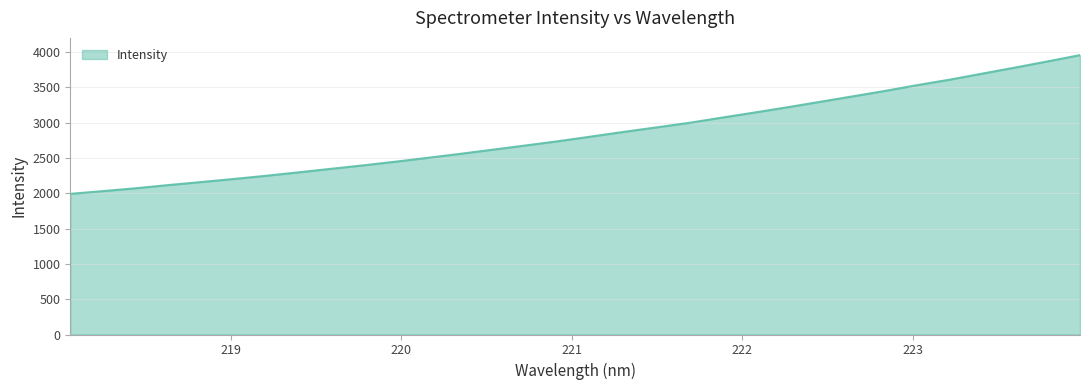

What is the average value?

2843.5